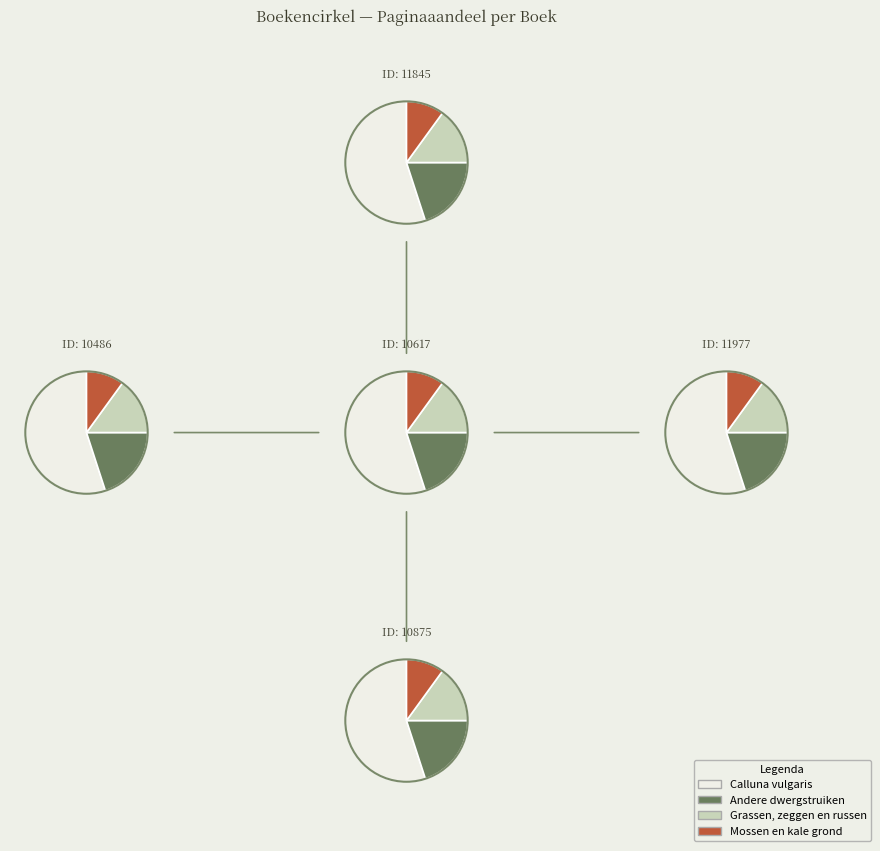

Which has a higher value, 10486 or 11845?

10486